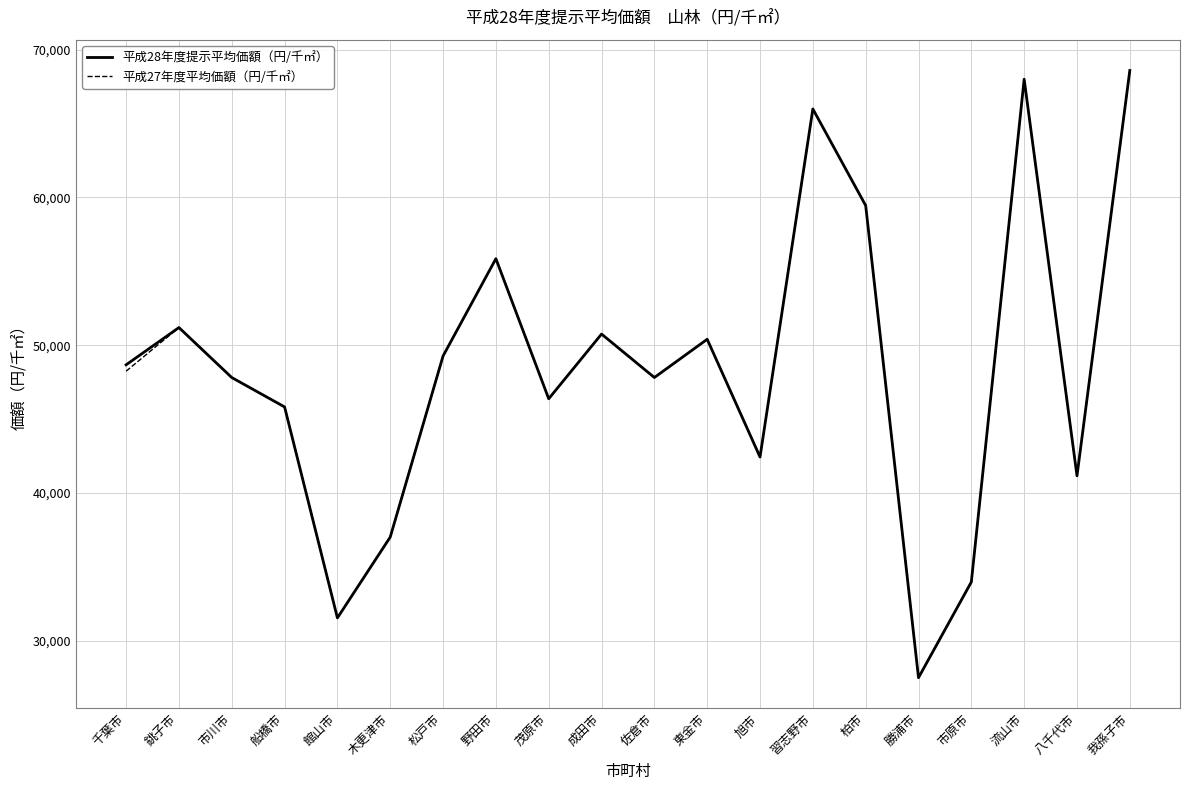

What are all the series names shown in the legend?

平成28年度提示平均価額（円/千㎡）, 平成27年度平均価額（円/千㎡）